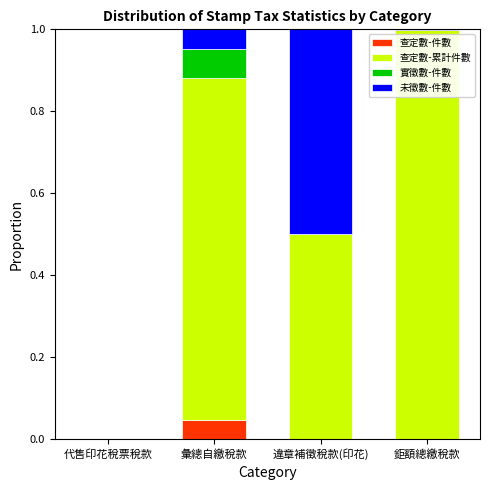

Is it true that 查定數-件數 equals 0.0 at 鉅額總繳稅款?

True